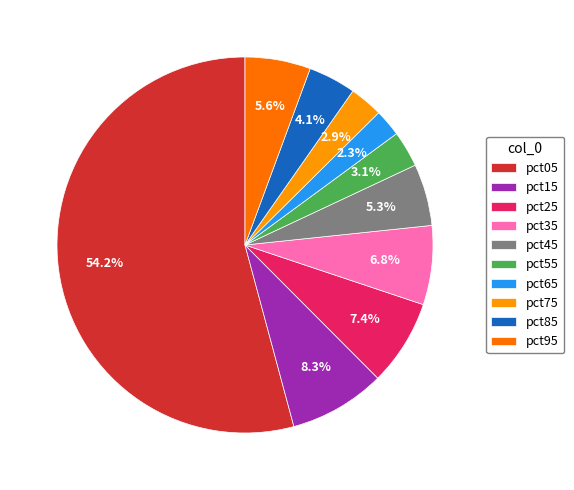

Does any single category account for the majority?

Yes